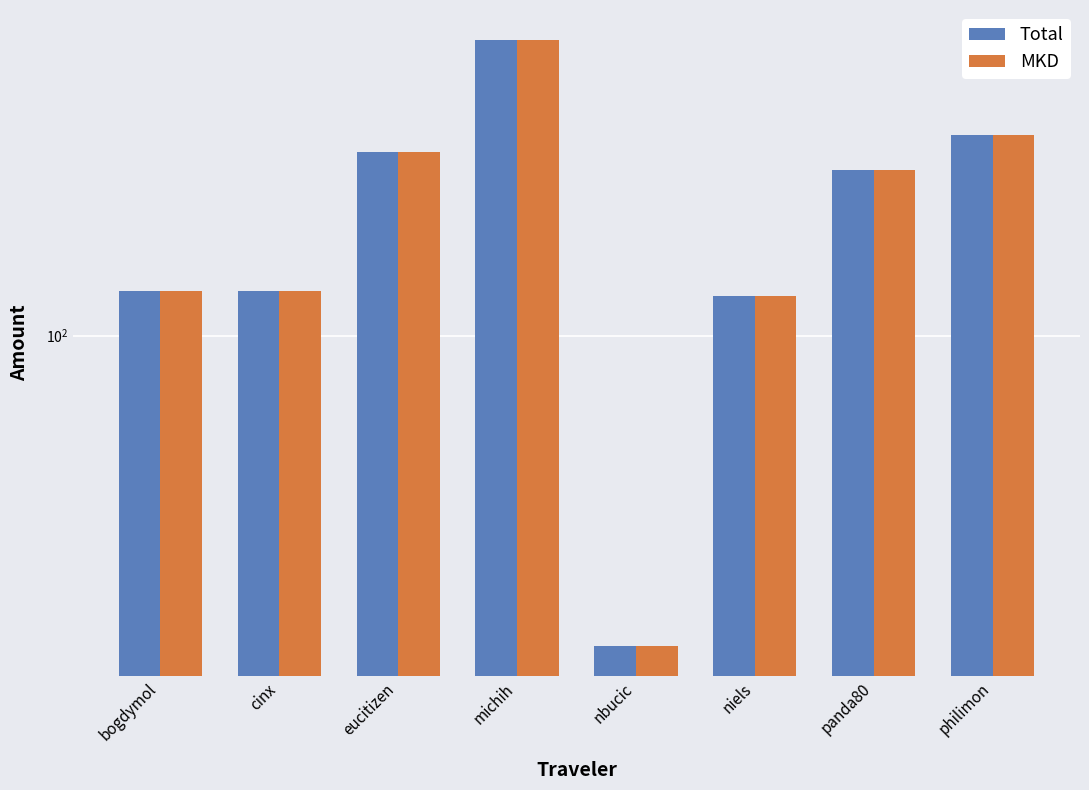

What is the label of the 5th bar from the right?

michih